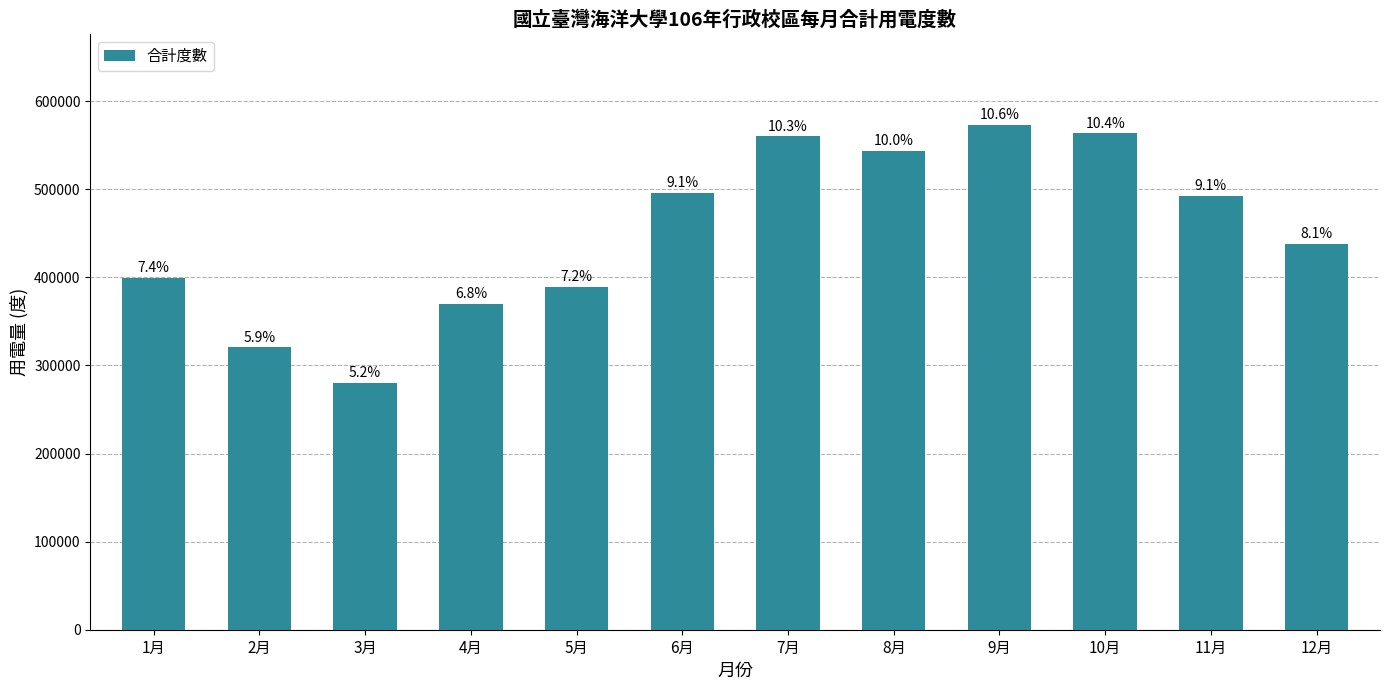

How many bars are there in total?

12